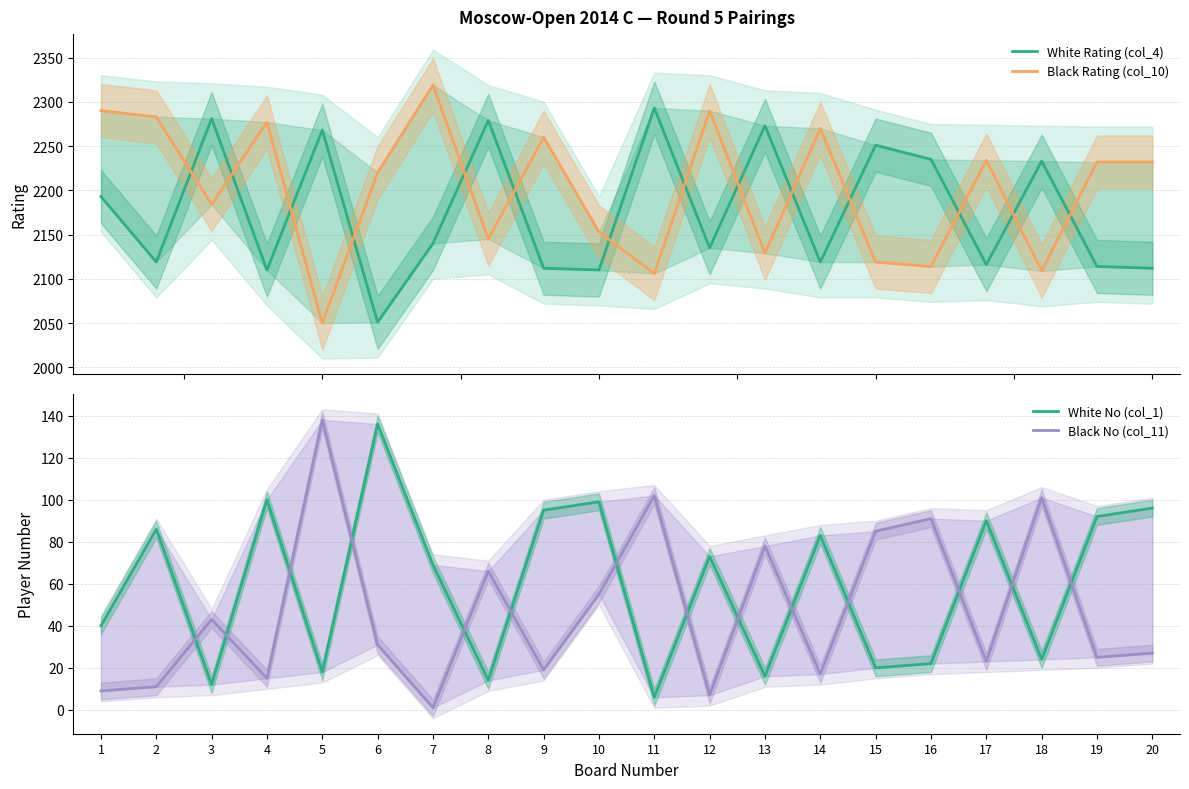

True or false: Black No (col_11) and Black Rating (col_10) cross at least once.

False